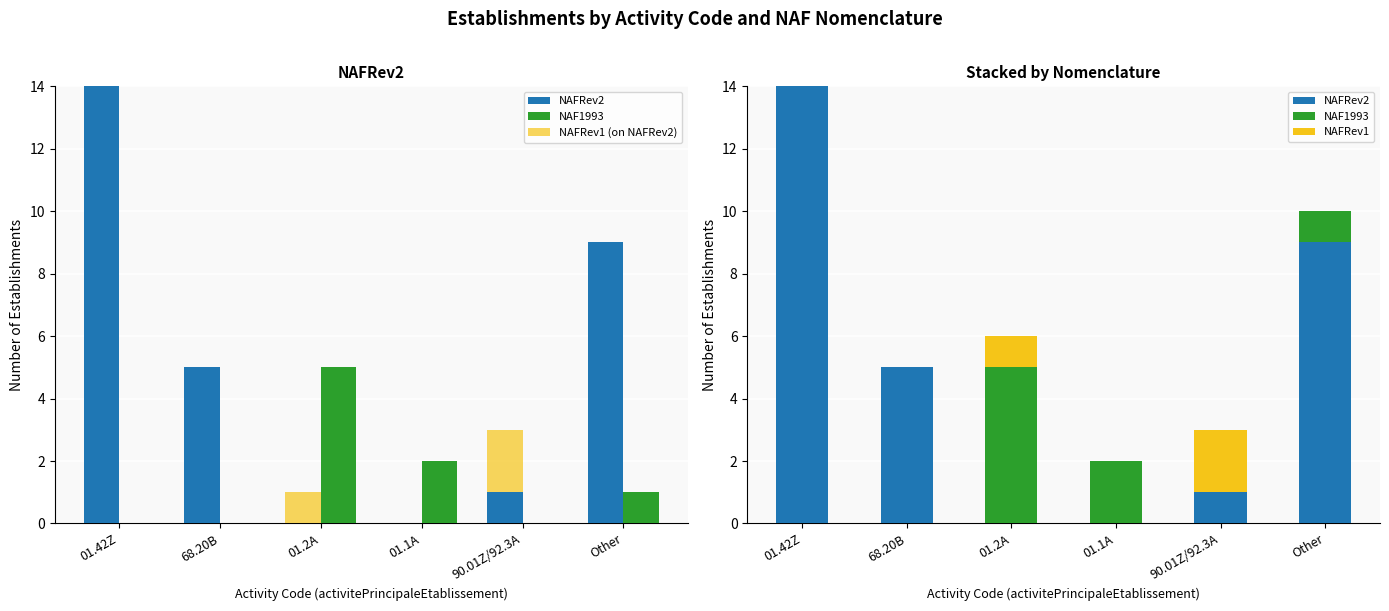

List the series in order of their peak value, lowest first.

NAFRev1 (on NAFRev2), NAFRev1, NAF1993, NAFRev2